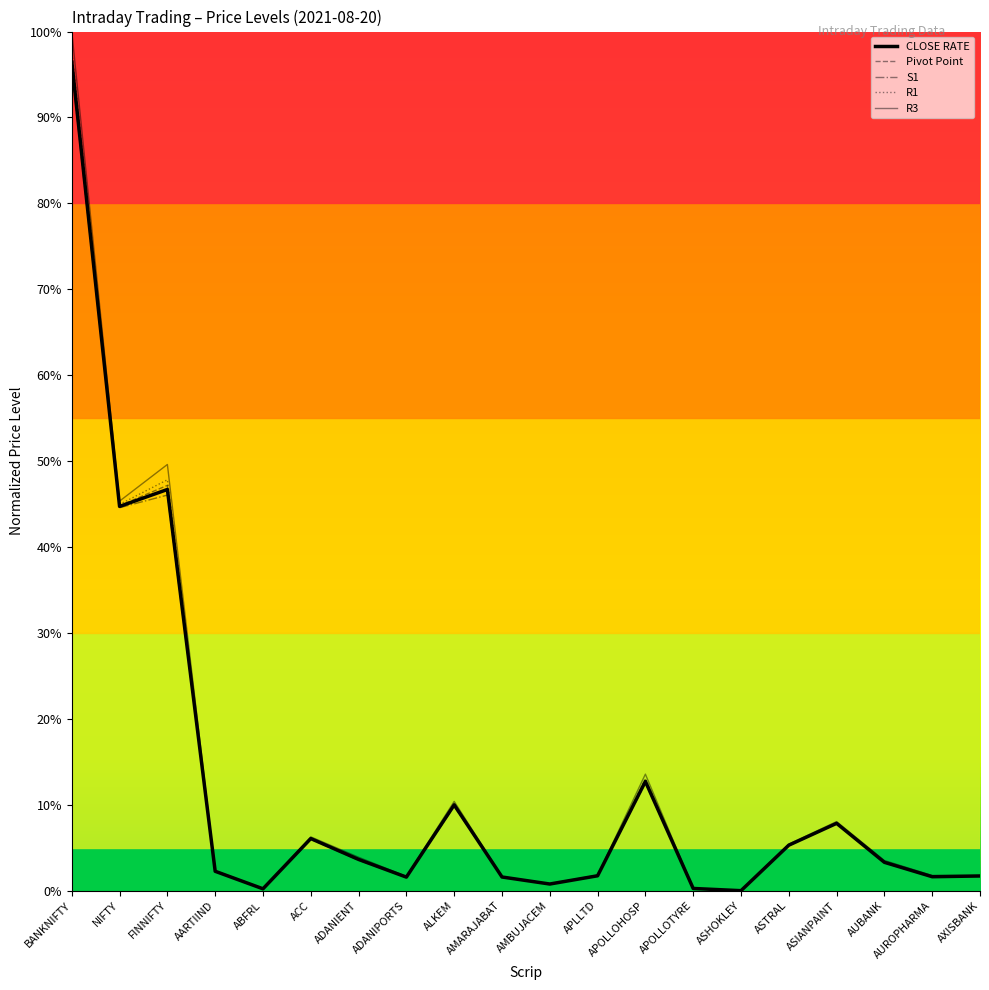

Where is the first local minimum for R3?

NIFTY